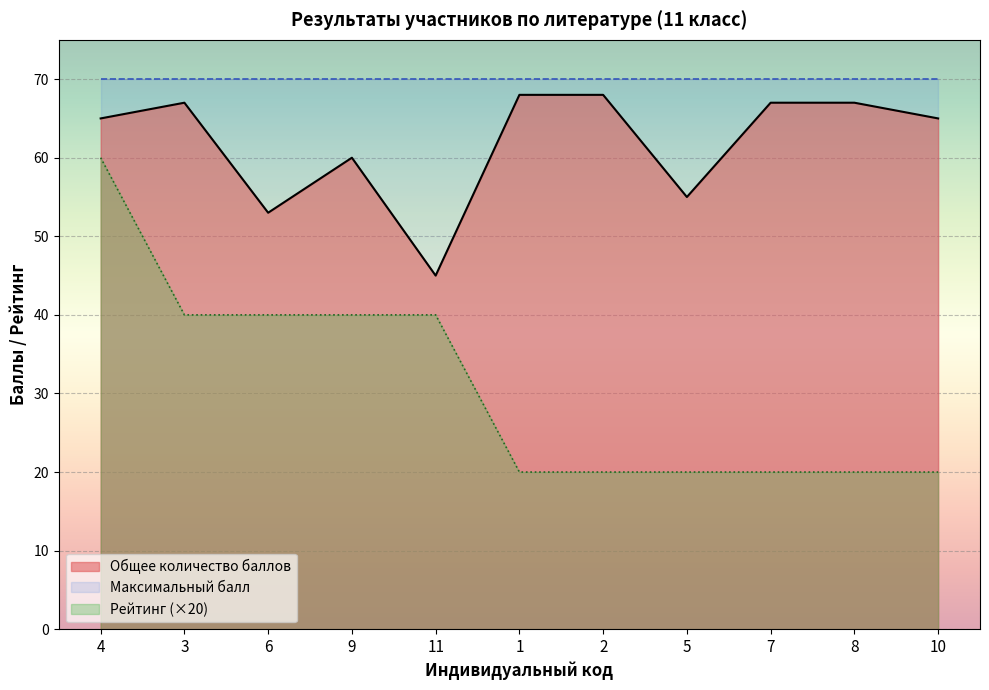

At which category is the sum across all series the highest?

4